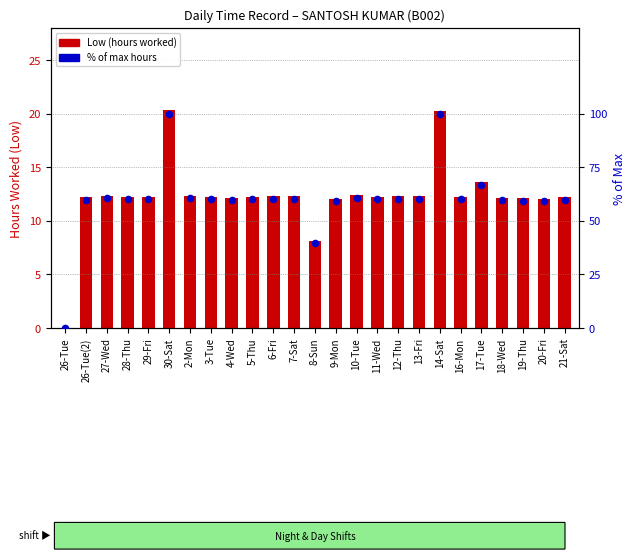

What are all the series names shown in the legend?

Low (hours), % of max